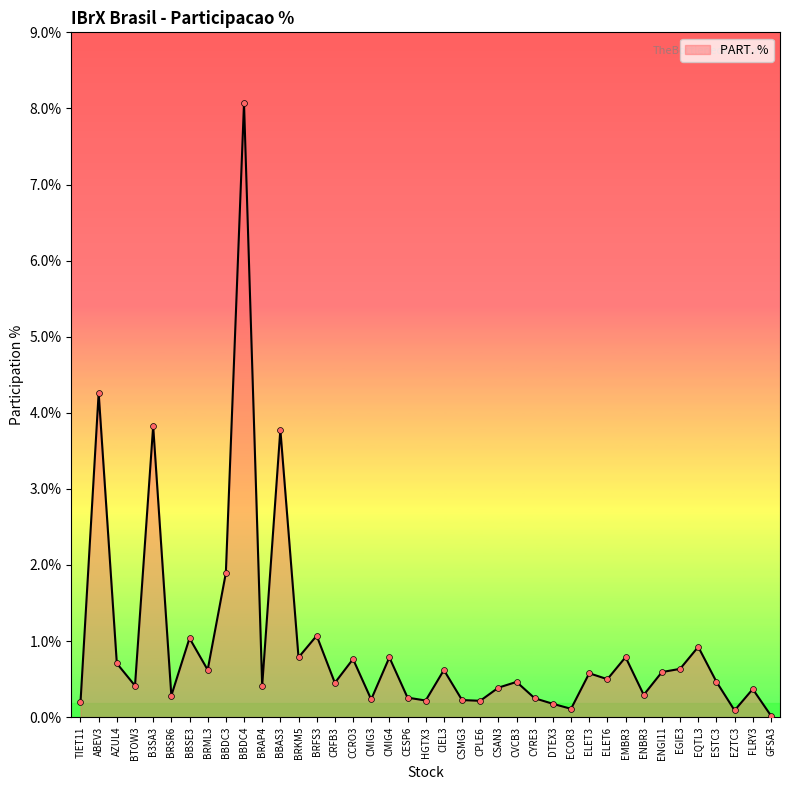

Which has a higher value, CYRE3 or DTEX3?

CYRE3